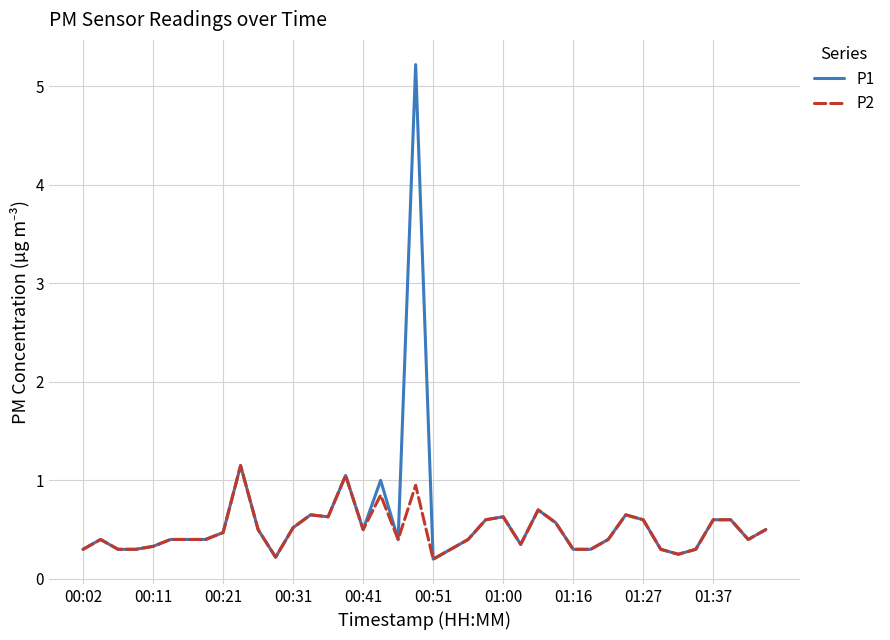

Which series has the largest range (max minus min)?

P1